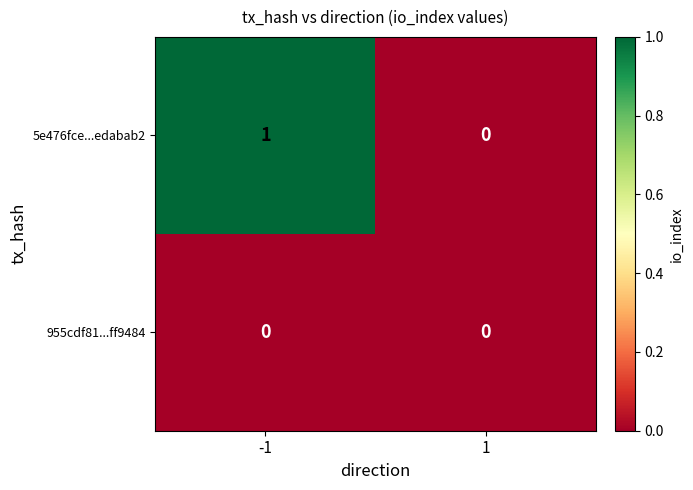

Which series changed the most between -1 and 1?

5e476fce...edabab2